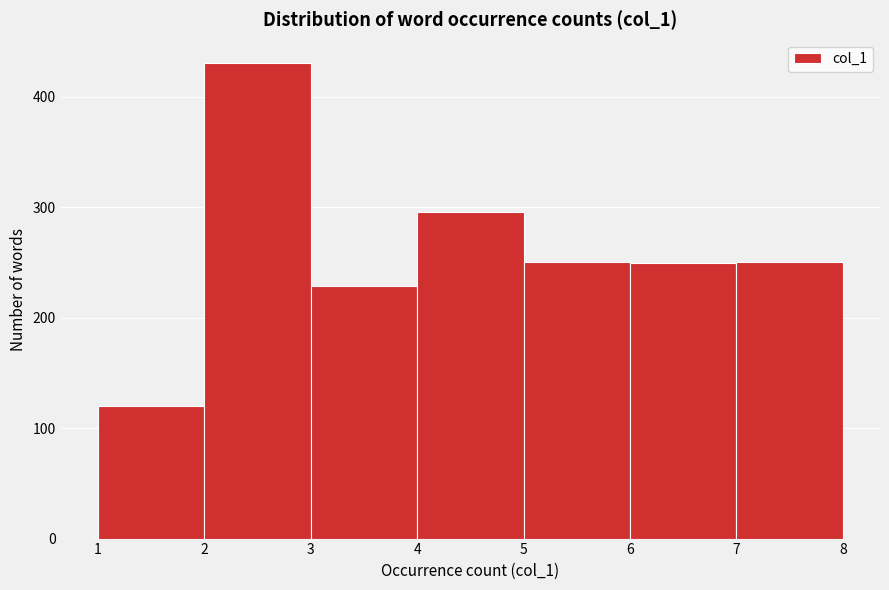

Reading left to right, list every bar in this chart as the range it spans on the x-axis followed by its height. The values are not printed on the chart, so give them approximately, as read against the axis.

1 to 2: 120
2 to 3: 430
3 to 4: 230
4 to 5: 300
5 to 6: 250
6 to 7: 250
7 to 8: 250